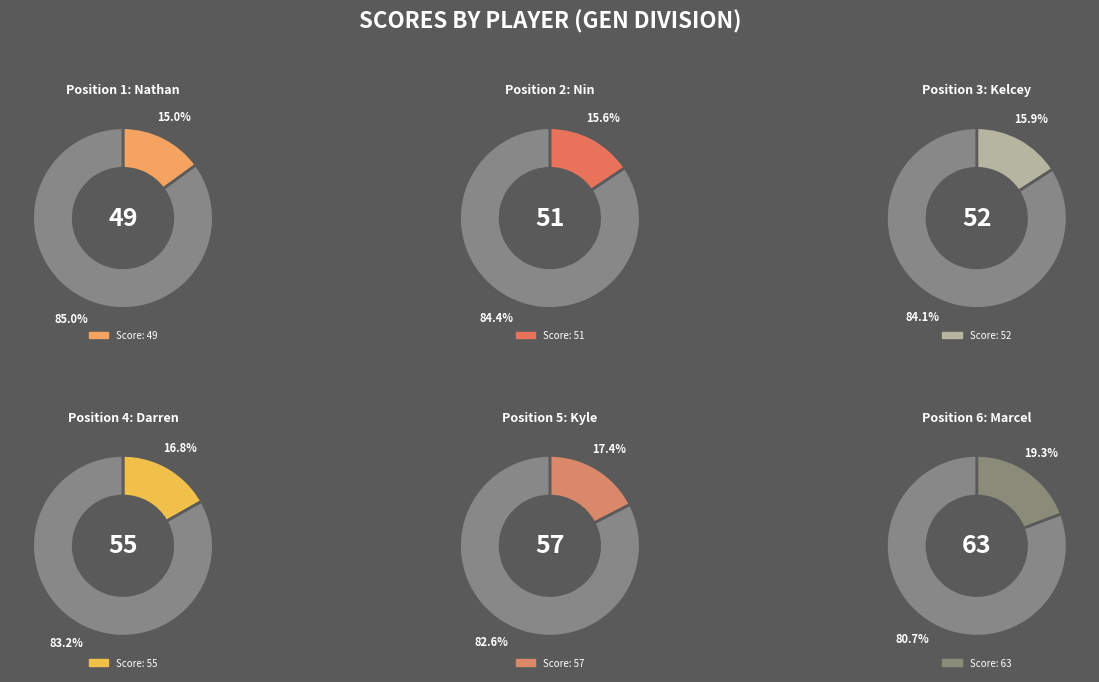

To the nearest percent, what is the combined percentage of Kelcey Hathaway and Kyle Nelson?

33%